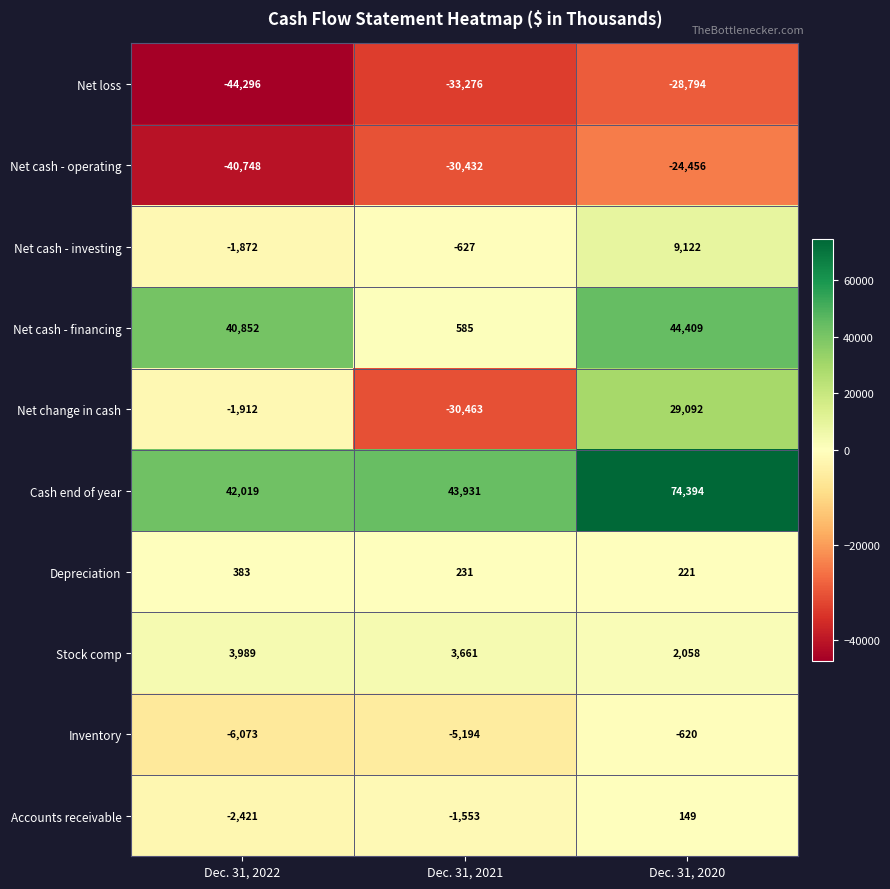

The Depreciation series shows 383 at Dec. 31, 2022. True or false?

True